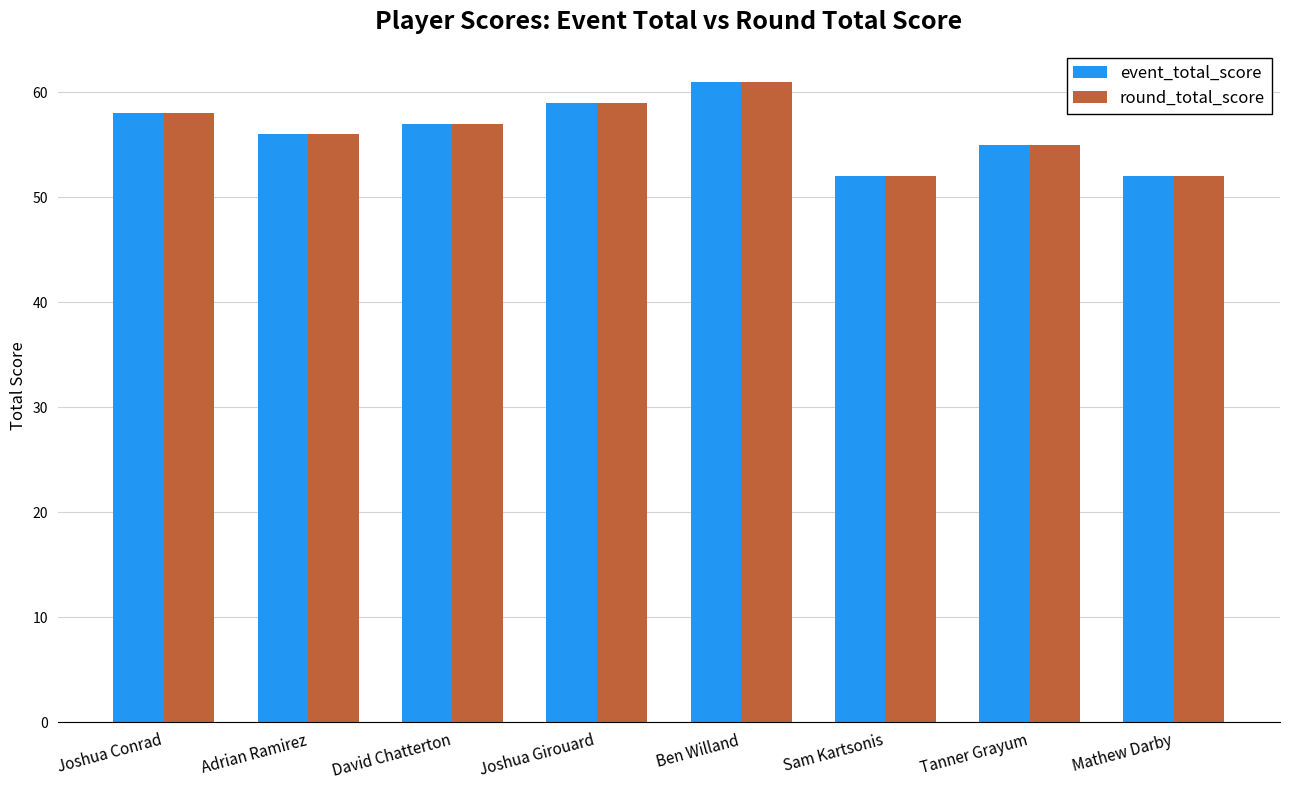

What is the approximate value of round_total_score at Joshua Girouard?

59